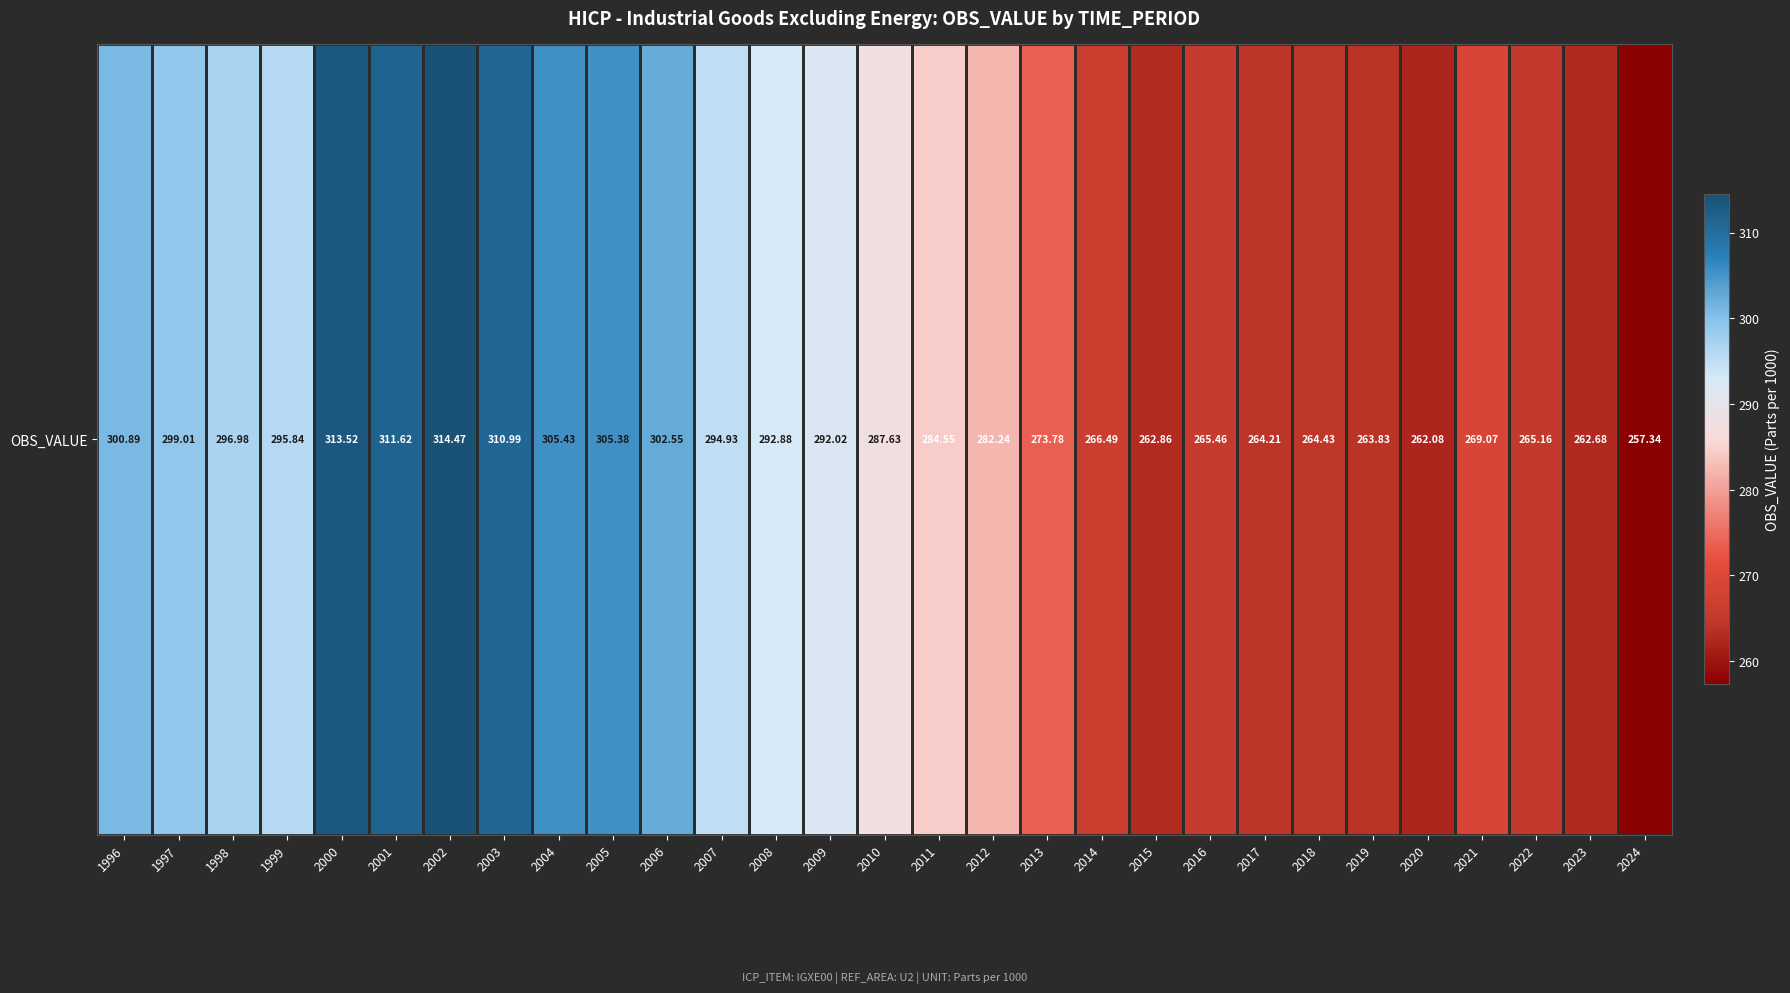

Rank the categories by value from lowest to highest.

2024, 2020, 2023, 2015, 2019, 2017, 2018, 2022, 2016, 2014, 2021, 2013, 2012, 2011, 2010, 2009, 2008, 2007, 1999, 1998, 1997, 1996, 2006, 2005, 2004, 2003, 2001, 2000, 2002